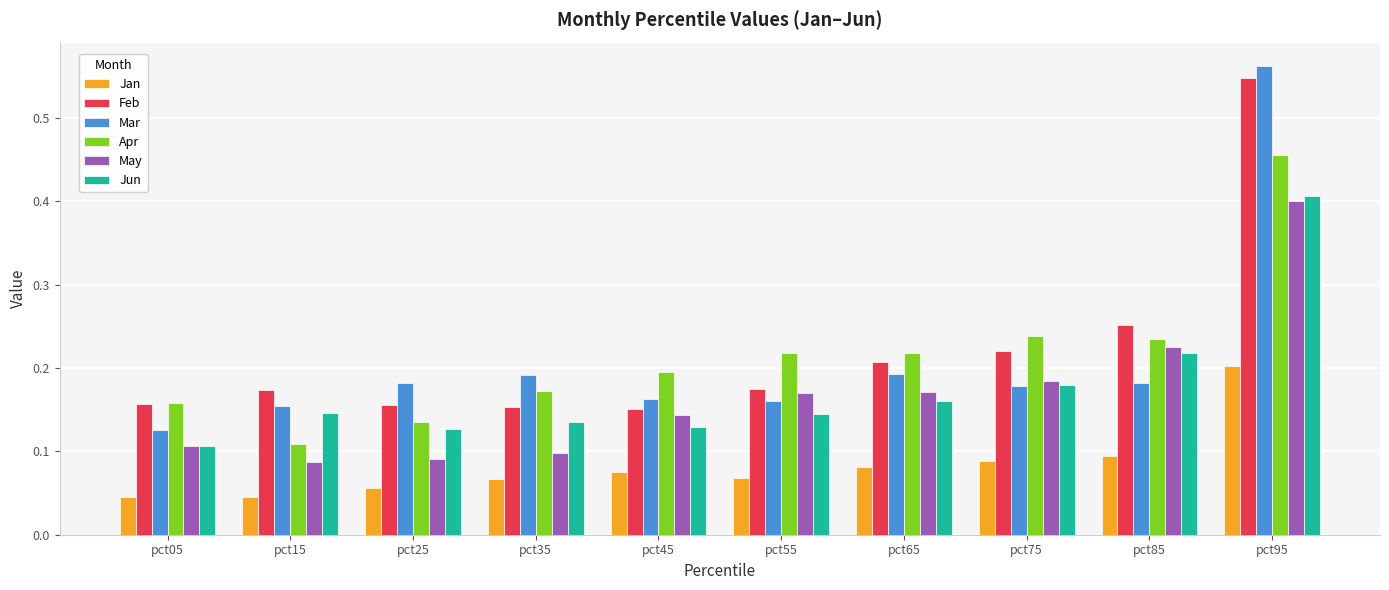

What are all the series names shown in the legend?

Jan, Feb, Mar, Apr, May, Jun